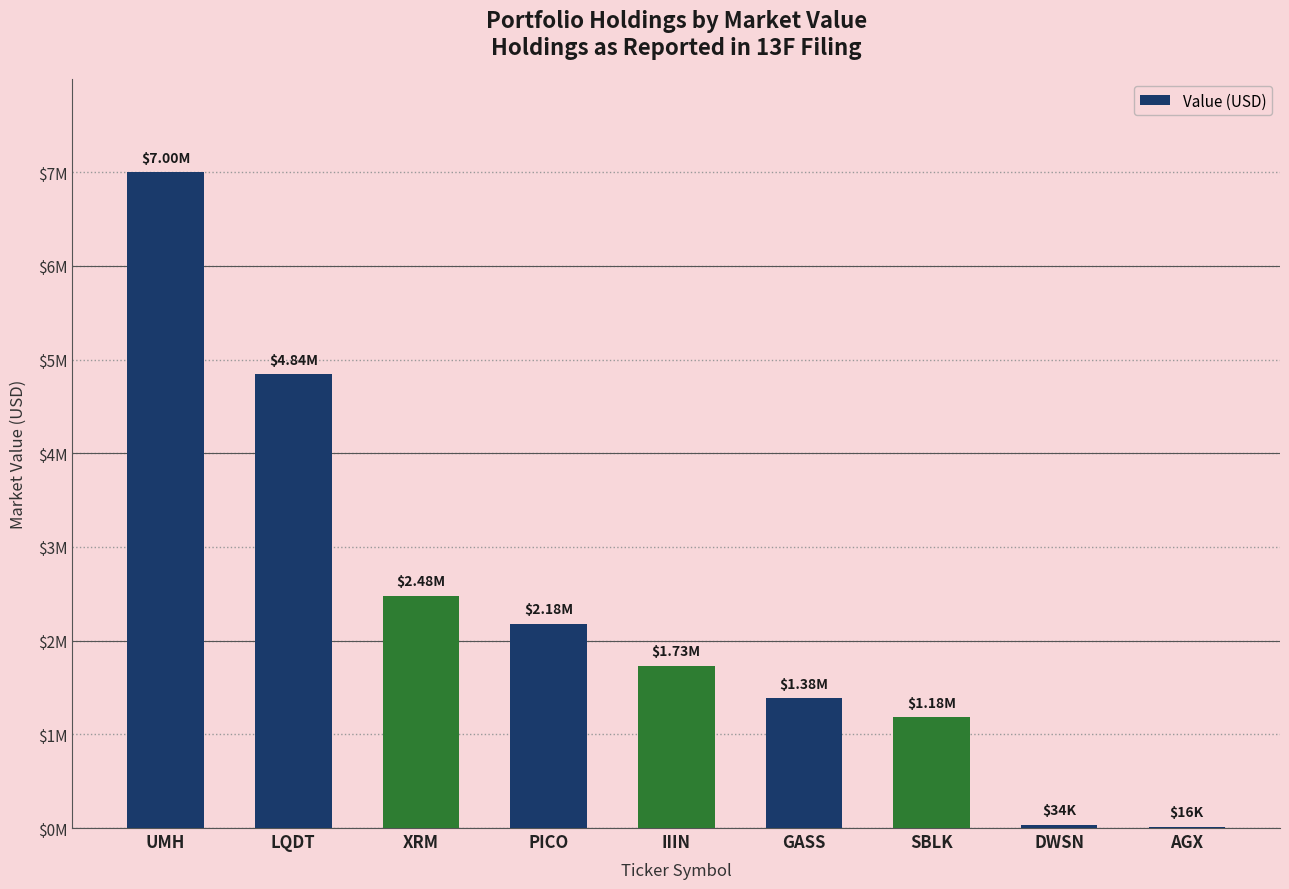

Are the bars horizontal?

No